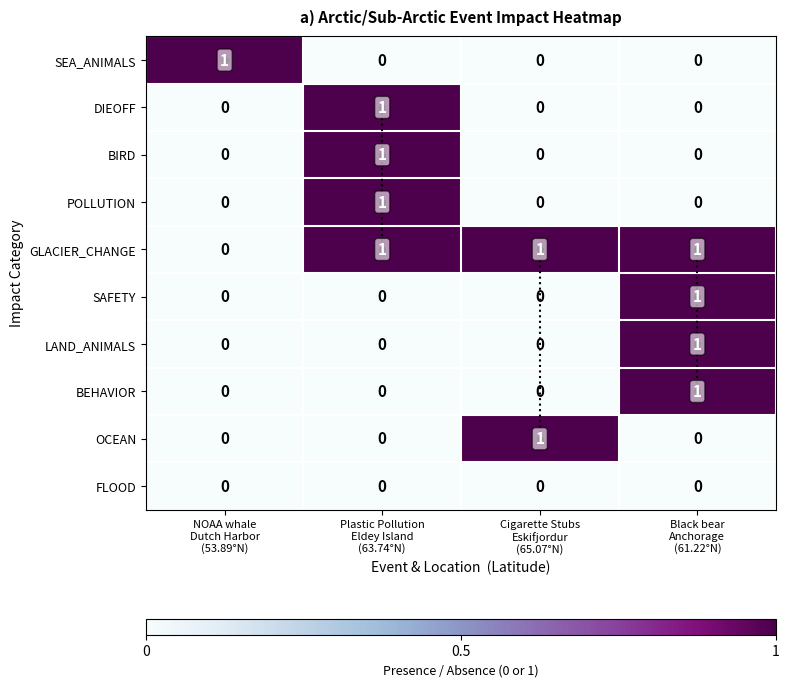

Which series has the largest total across all categories?

GLACIER_CHANGE